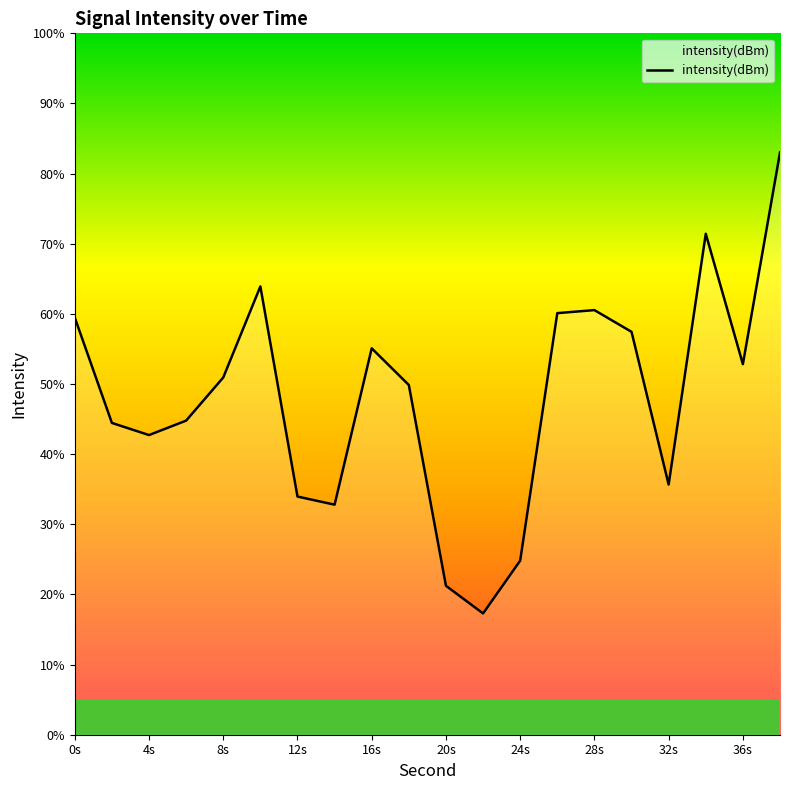

What is the greatest value displayed?

83.0